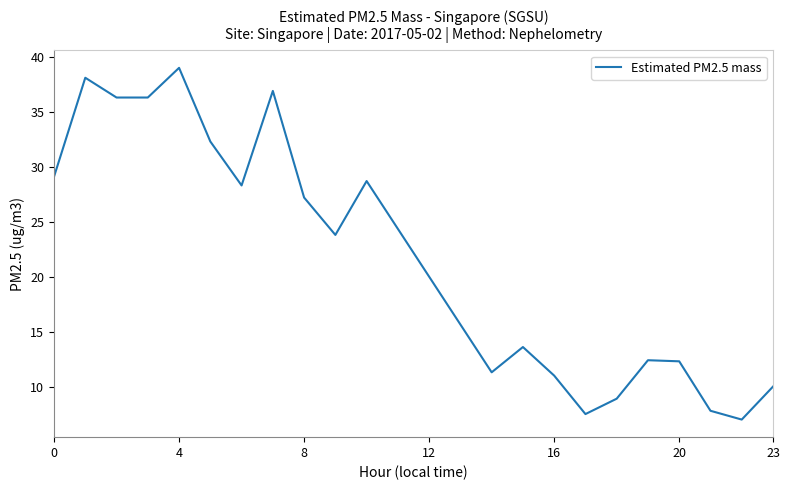

What is the minimum value shown in the chart?

7.0